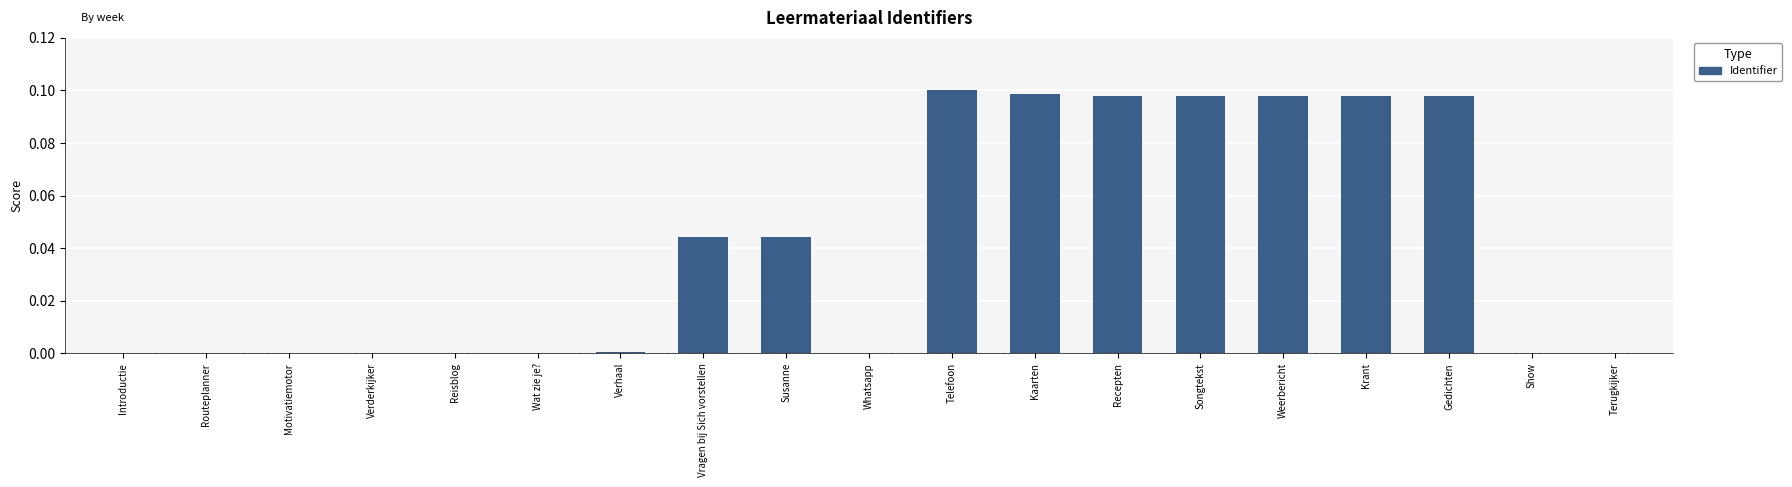

Between Terugkijker and Recepten, which is larger?

Recepten